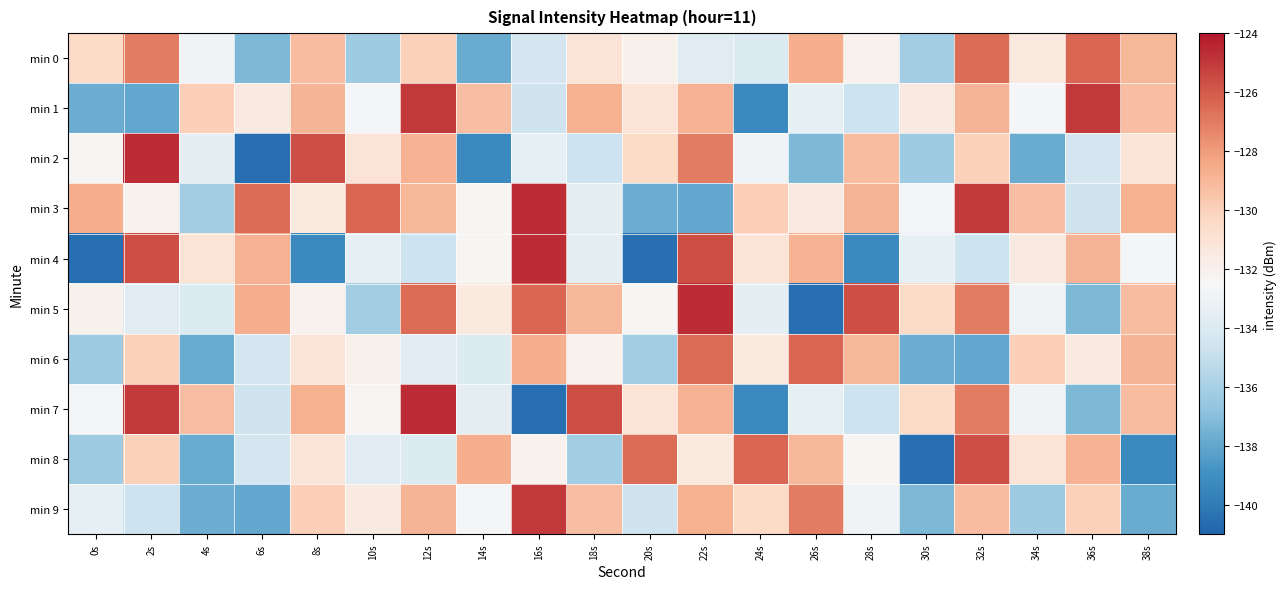

Rank the series by their maximum value, from highest to lowest.

min 2, min 3, min 4, min 5, min 7, min 1, min 9, min 8, min 0, min 6